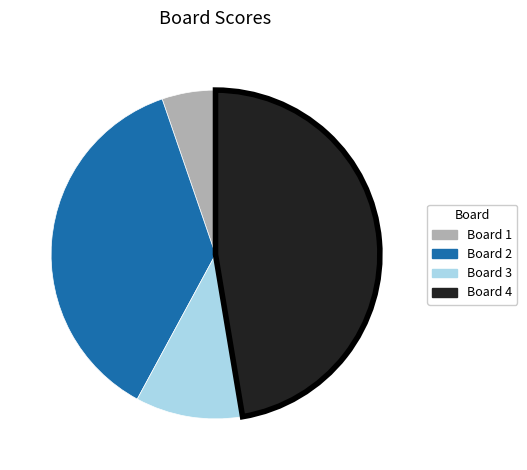

Which category has the smallest portion of the pie?

Board 1